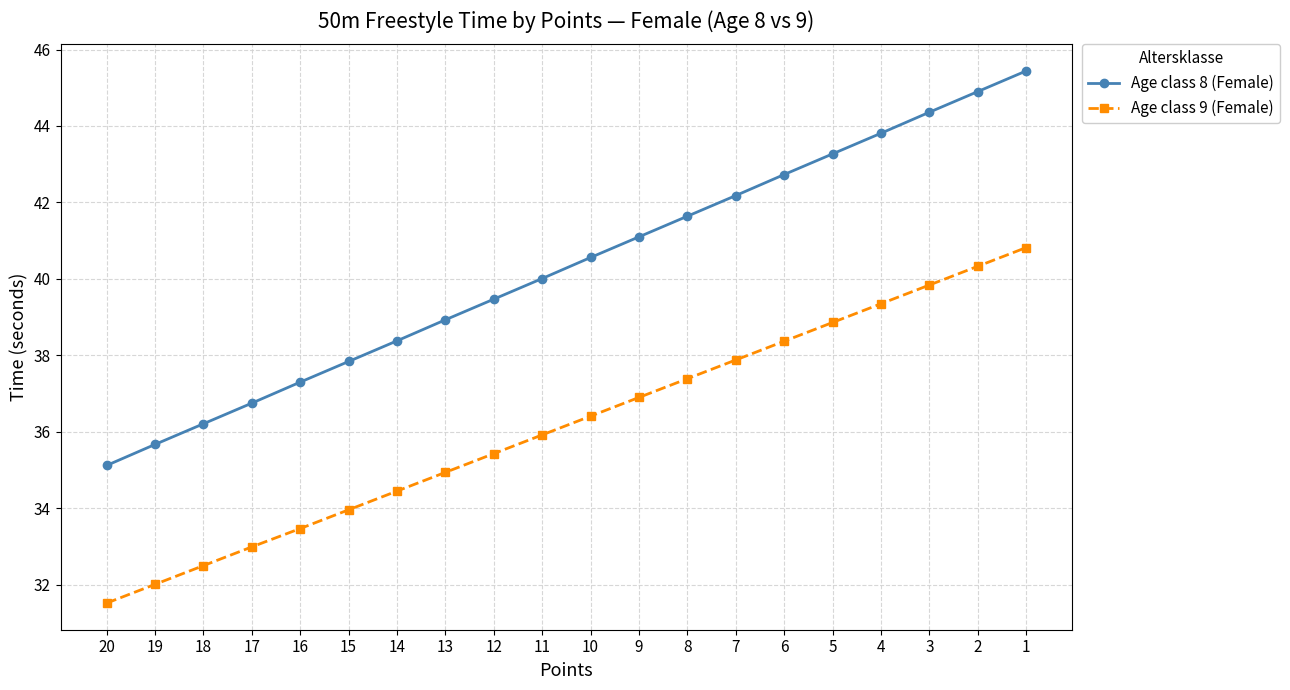

What is the greatest value displayed?

45.4